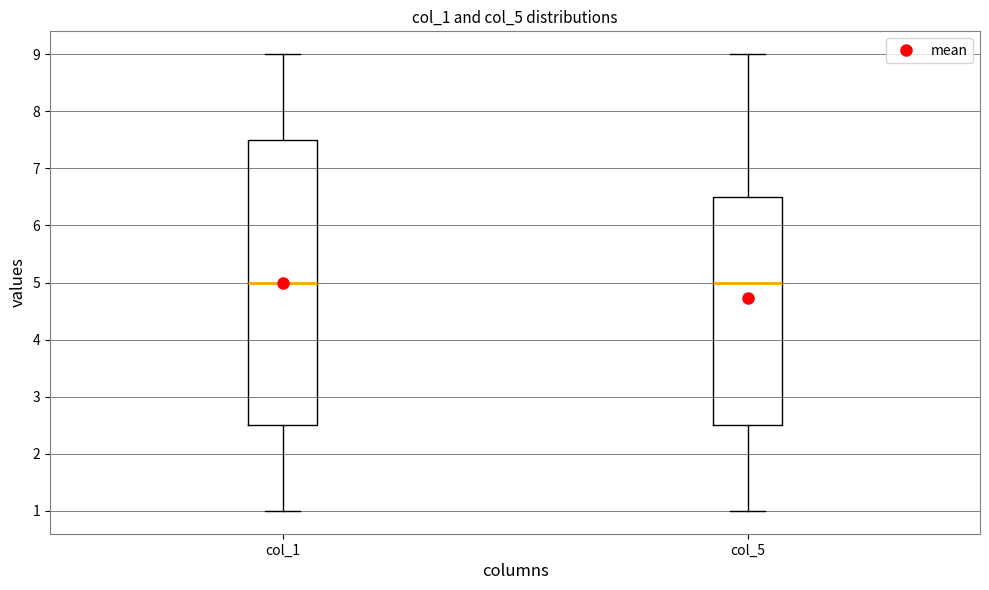

Reading left to right, transcribe this box plot: for each box, give where its median line is, the range the box spans, and where its two whiskers end, as read against the y-axis. The values are not printed on the chart, so give them approximately, as read against the axis.

col_1: median 5.0, box 2.5 to 7.5, whiskers 1.0 to 9.0
col_5: median 5.0, box 2.5 to 6.5, whiskers 1.0 to 9.0